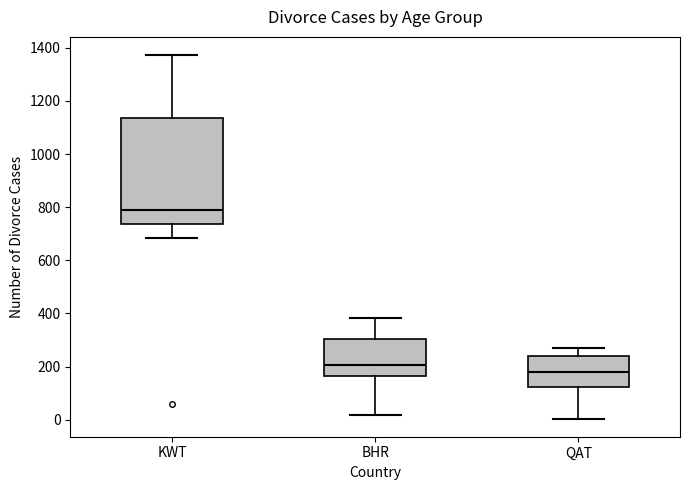

Reading left to right, read every box against the y-axis: the position of its median line, the range the box covers, and the ends of its whiskers. The values are not printed on the chart, so give them approximately, as read against the axis.

KWT: median 800, box 740 to 1140, whiskers 680 to 1380
BHR: median 200, box 160 to 300, whiskers 20 to 380
QAT: median 180, box 120 to 240, whiskers 0 to 260